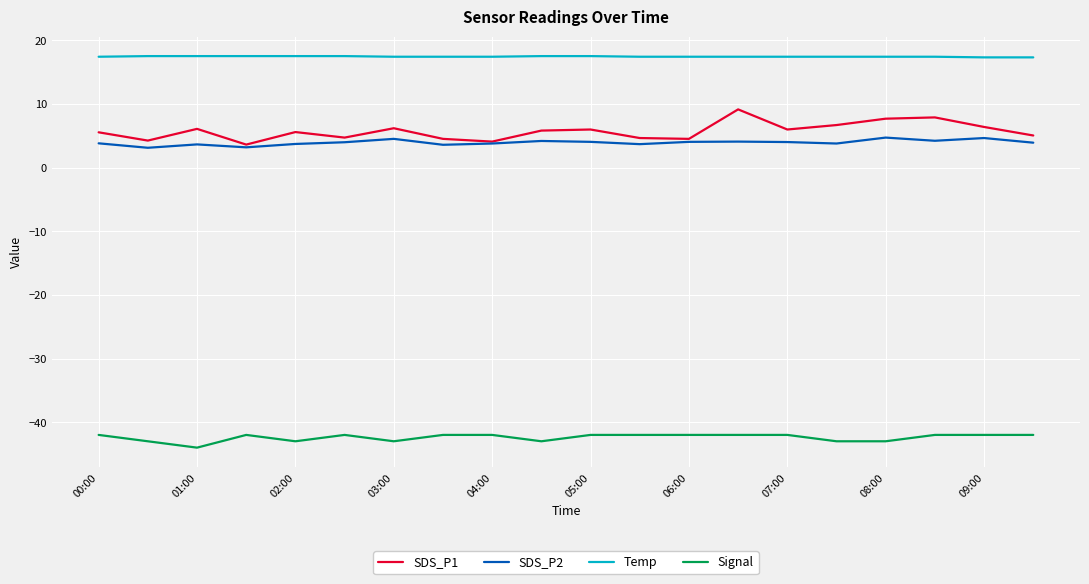

How many lines are shown in the chart?

4